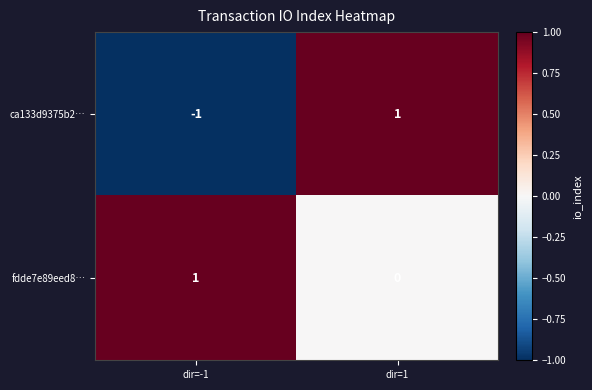

Where is fdde7e89eed8… nearest to the value 0?

dir=1